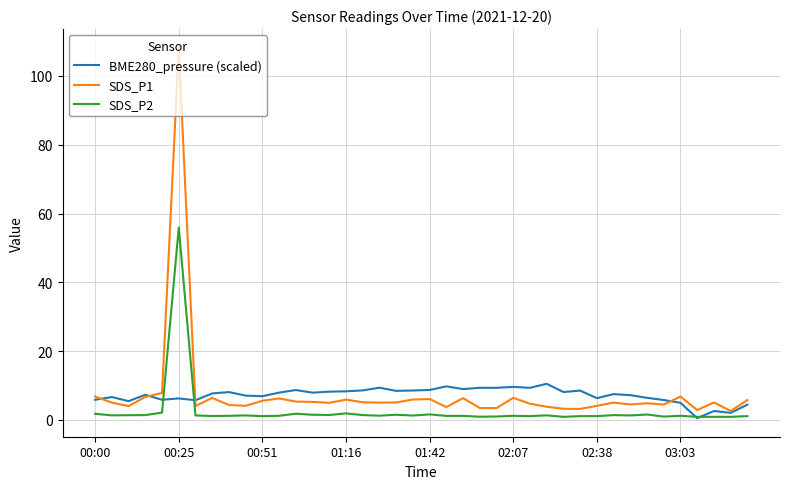

Rank the series by their maximum value, from highest to lowest.

SDS_P1, SDS_P2, BME280_pressure (scaled)